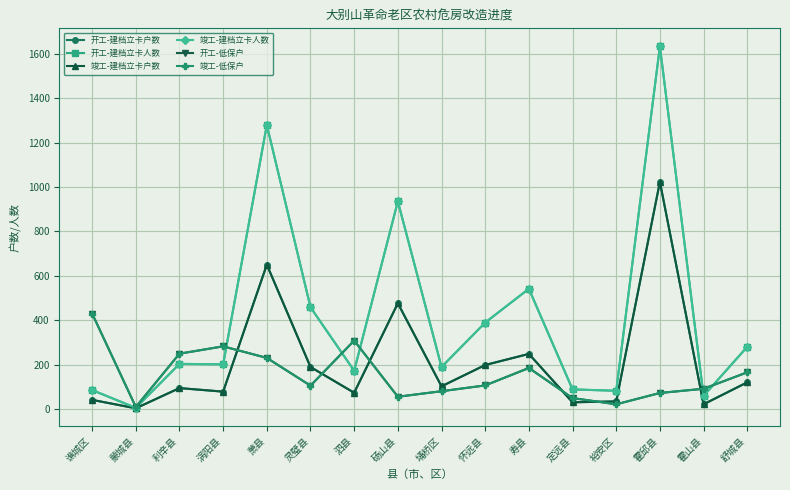

At which label does 开工-低保户 reach its minimum?

蒙城县